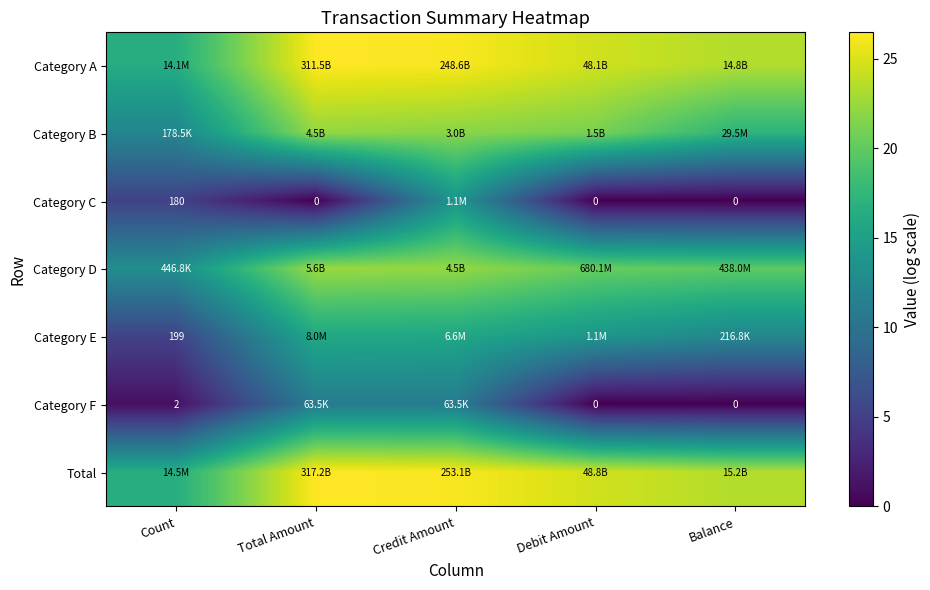

What is the difference between the highest and lowest values at Debit Amount?

24.6